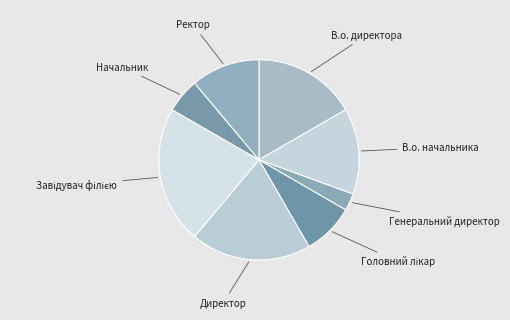

Count the number of slices in the pie.

8